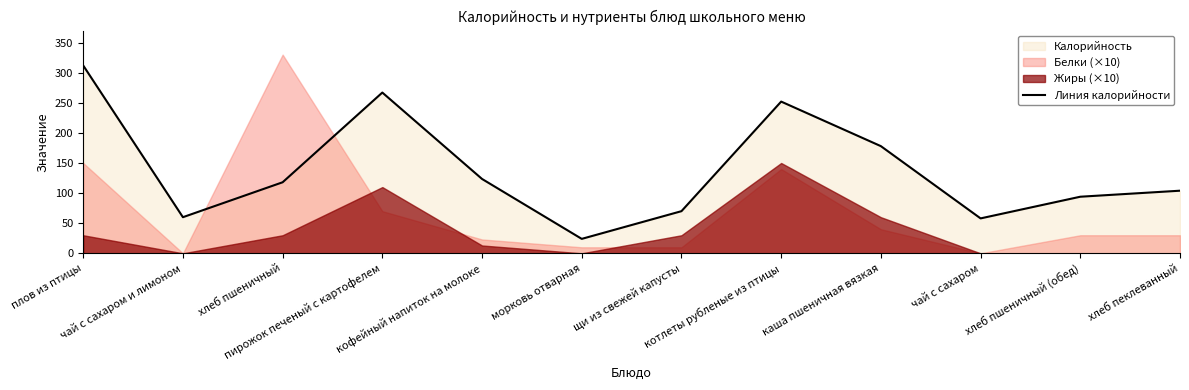

What is the greatest value displayed?

312.0